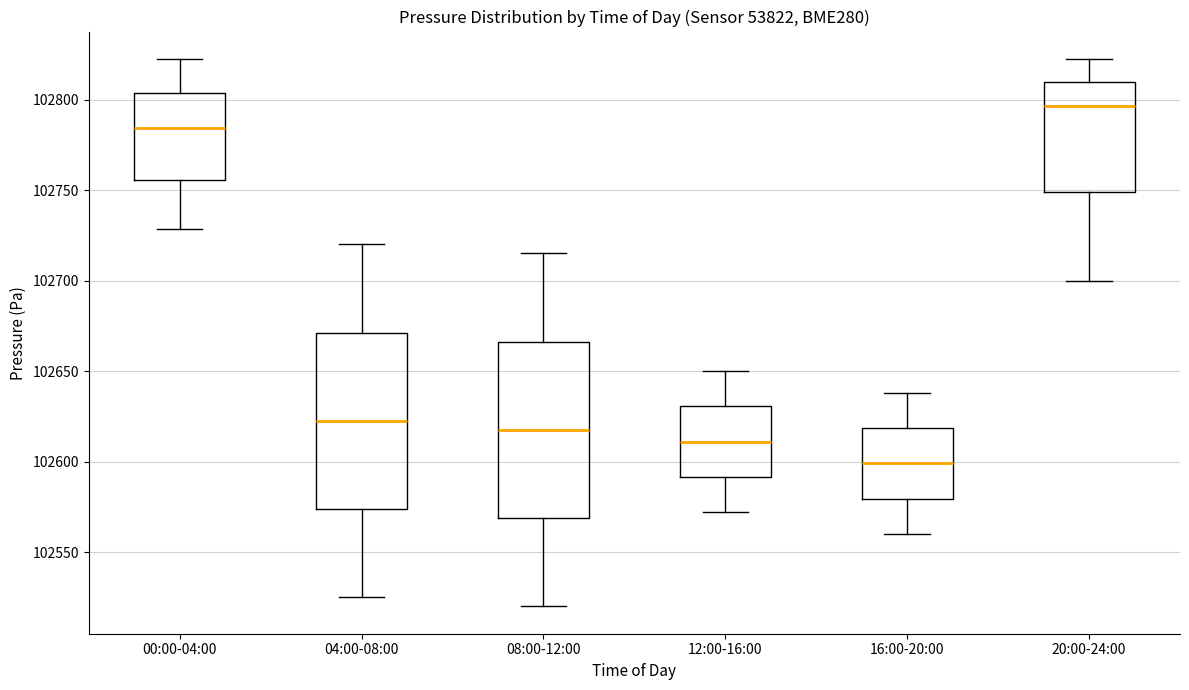

Reading left to right, transcribe this box plot: for each box, give where its median line is, the range the box spans, and where its two whiskers end, as read against the y-axis. The values are not printed on the chart, so give them approximately, as read against the axis.

00:00-04:00: median 102785, box 102755 to 102805, whiskers 102730 to 102825
04:00-08:00: median 102625, box 102575 to 102670, whiskers 102525 to 102720
08:00-12:00: median 102620, box 102570 to 102665, whiskers 102520 to 102715
12:00-16:00: median 102610, box 102590 to 102630, whiskers 102570 to 102650
16:00-20:00: median 102600, box 102580 to 102620, whiskers 102560 to 102640
20:00-24:00: median 102795, box 102750 to 102810, whiskers 102700 to 102825